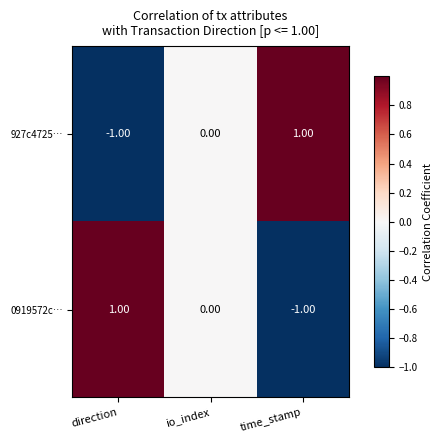

At which label does 927c4725… reach its minimum?

direction